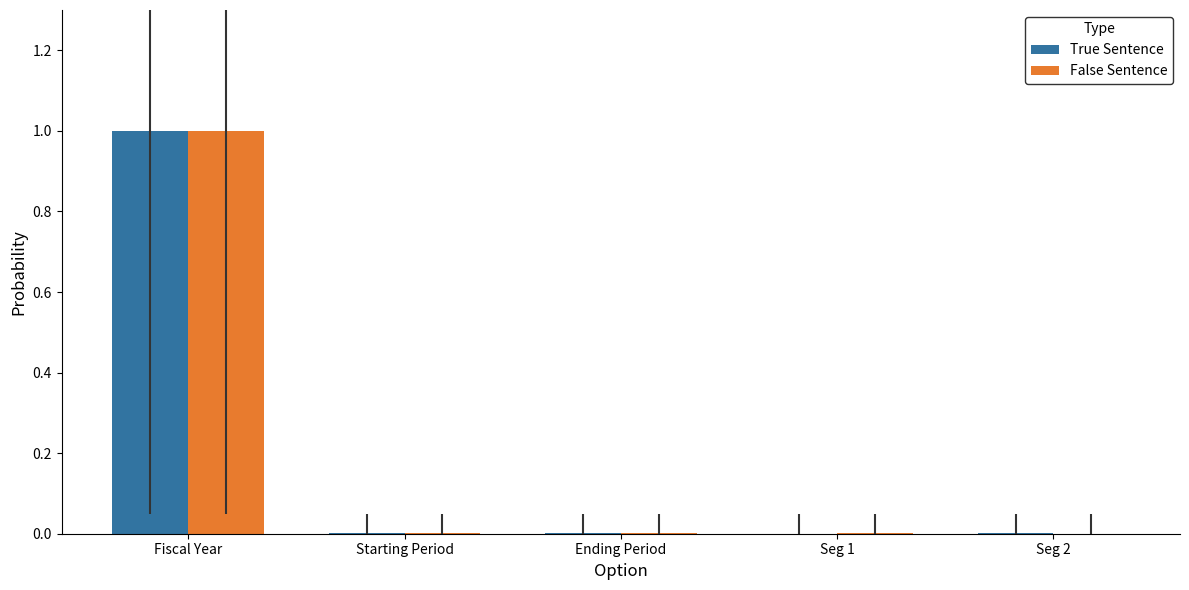

Are the bars horizontal?

No